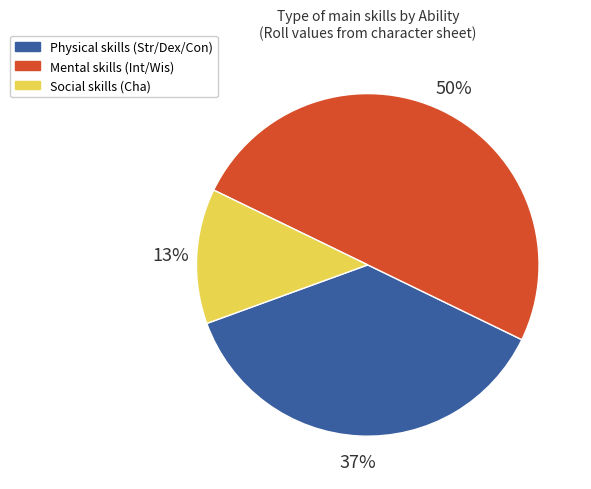

To the nearest percent, what is the difference between the largest and smallest slice percentages?

37%